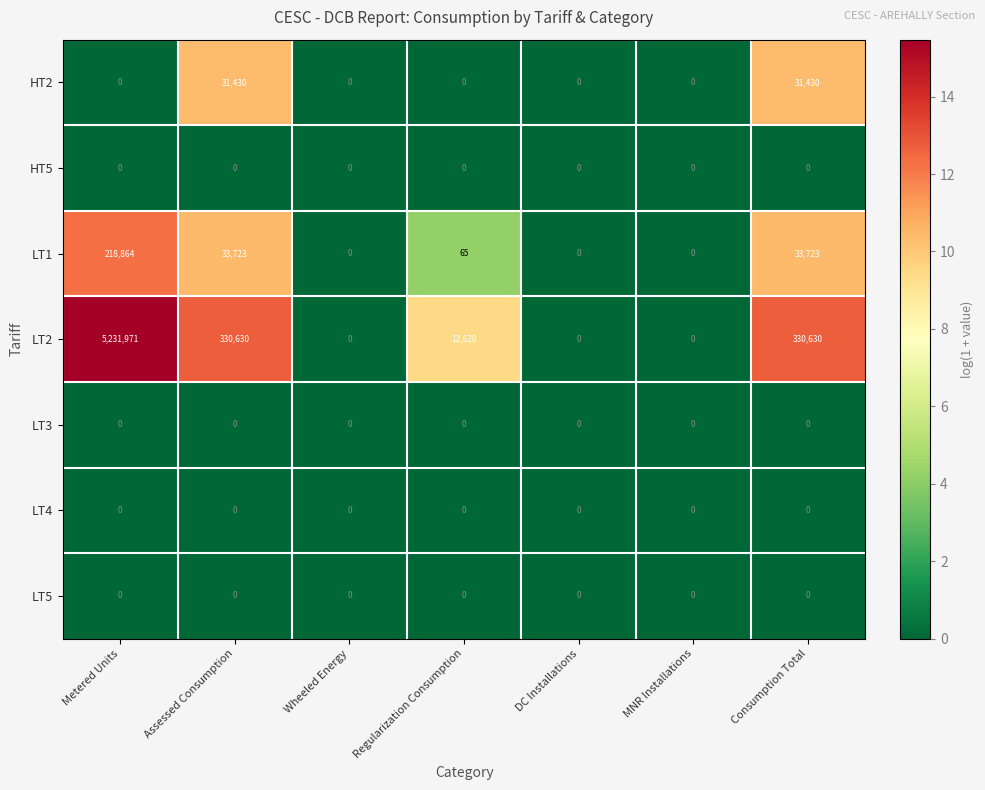

Which series has the largest total across all categories?

LT2